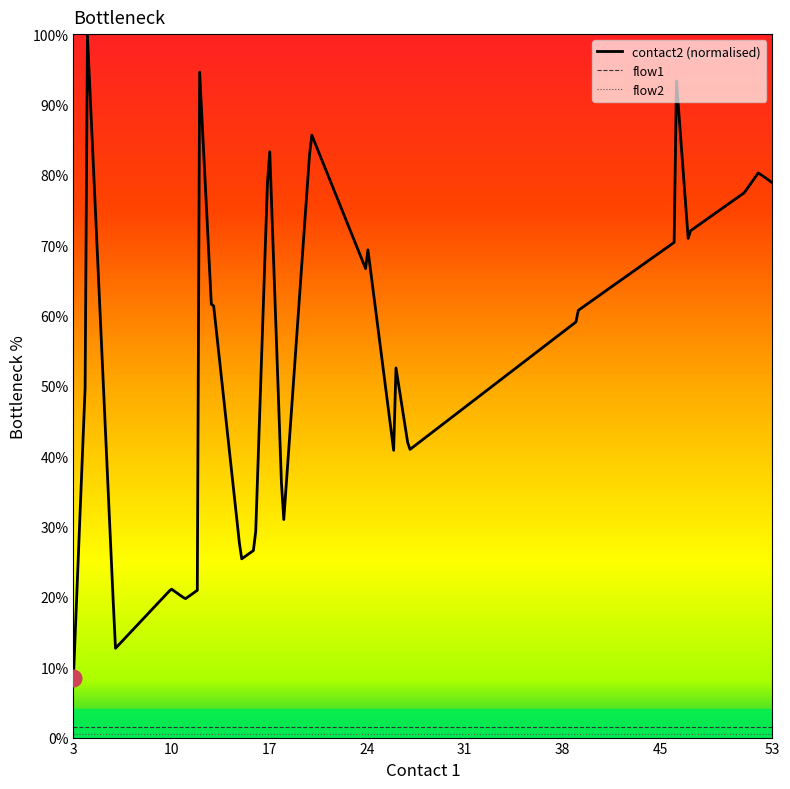

What is the total value across all series at 30?

52